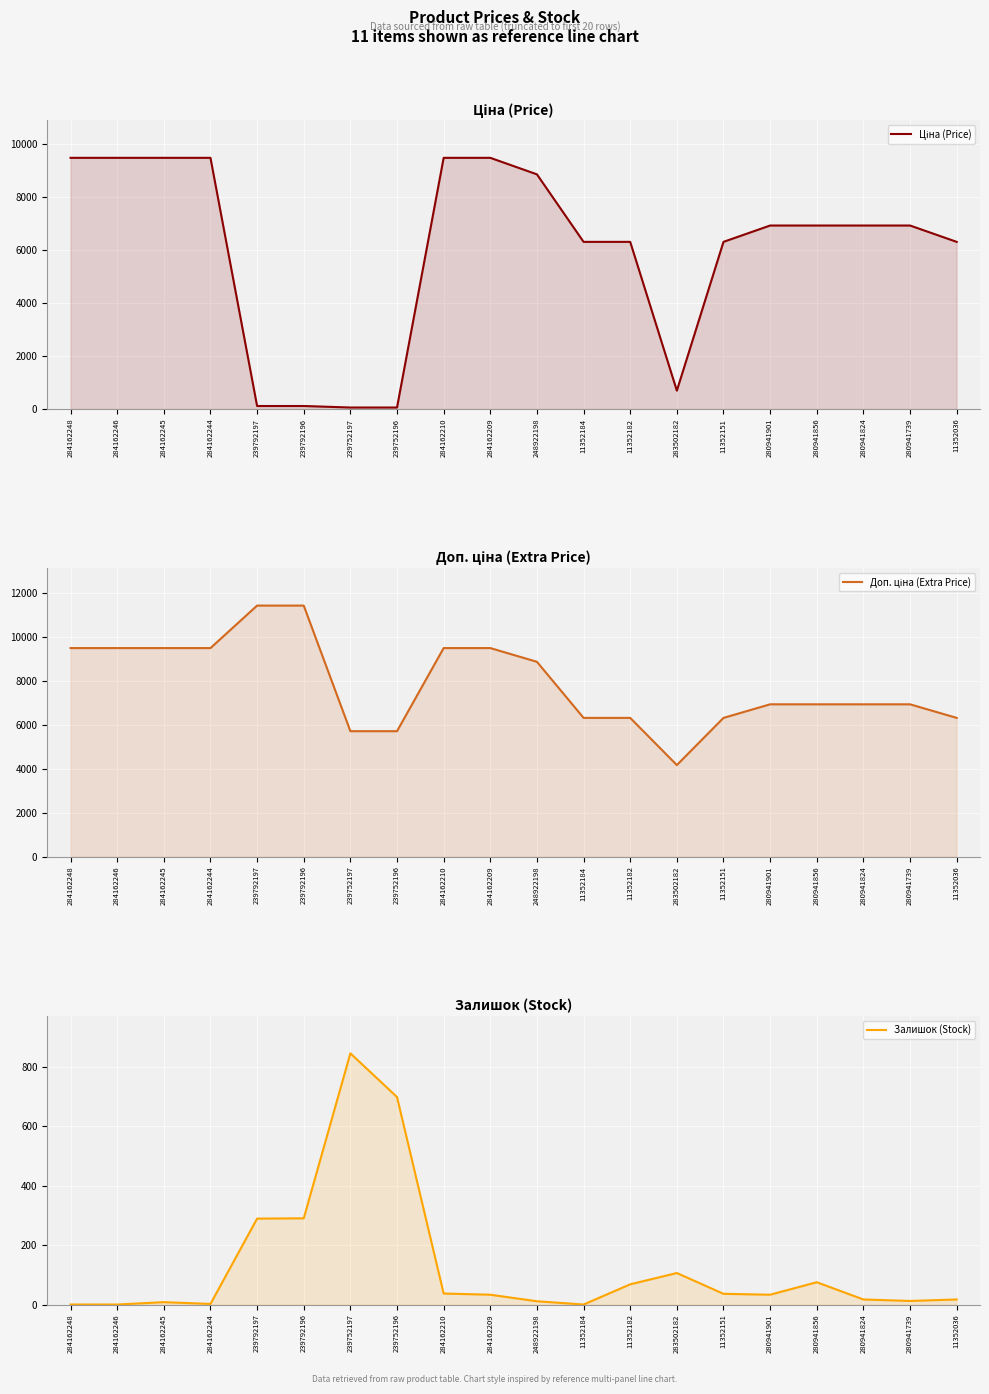

Is the value of Залишок (Stock) at 280941901 greater than the value of Ціна (Price) at 284162246?

No